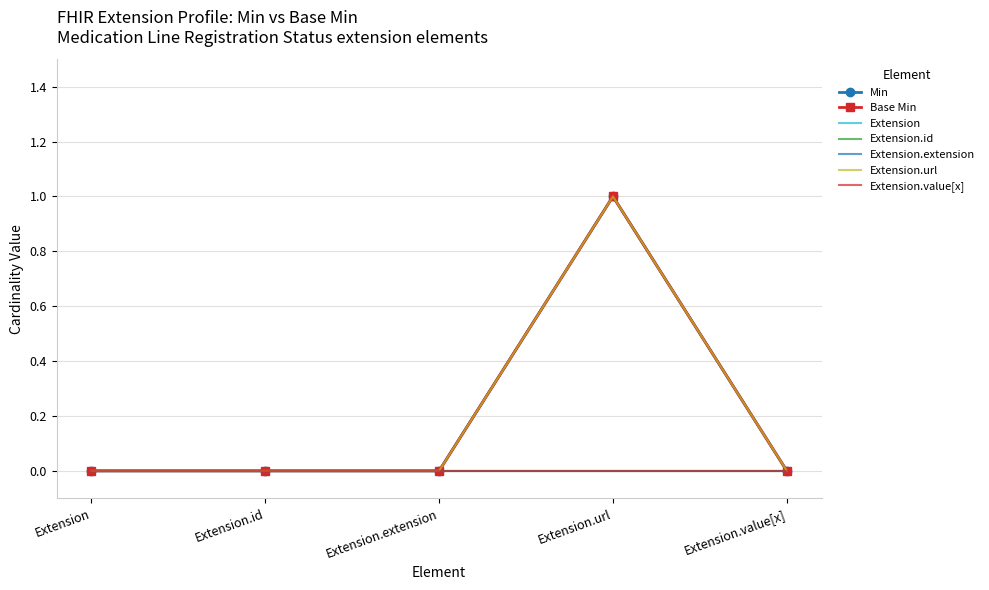

What is the label of the 4th point from the right?

Extension.id